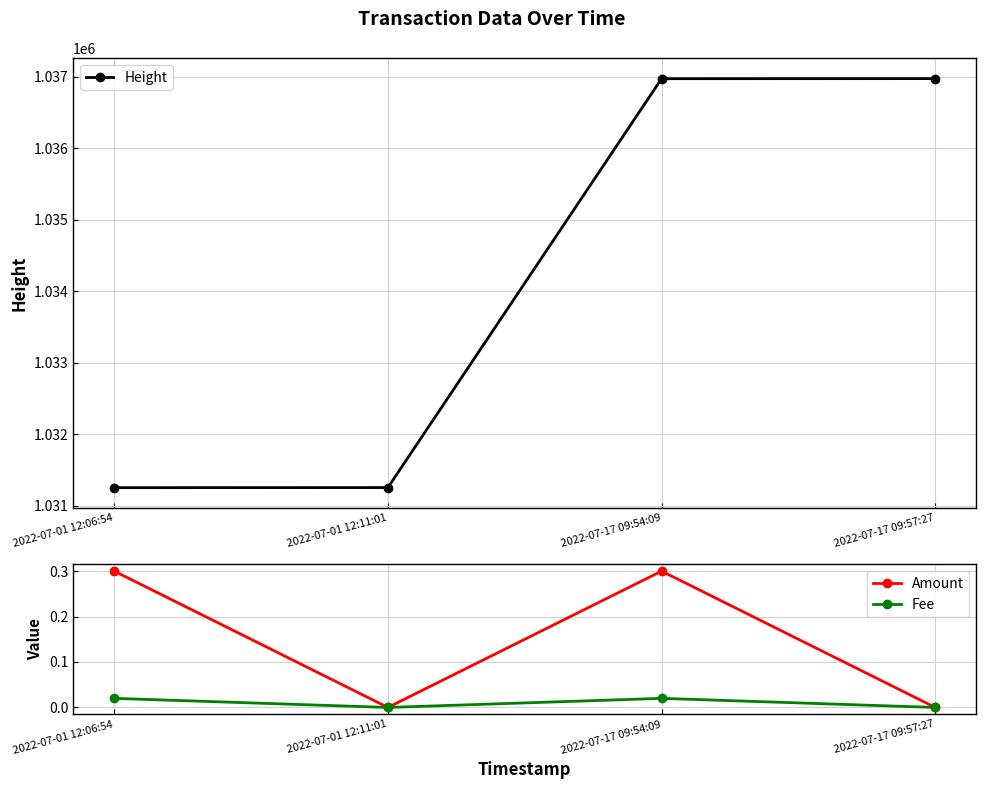

Is it true that Height equals 1036971.0 at 2022-07-17 09:57:27?

True